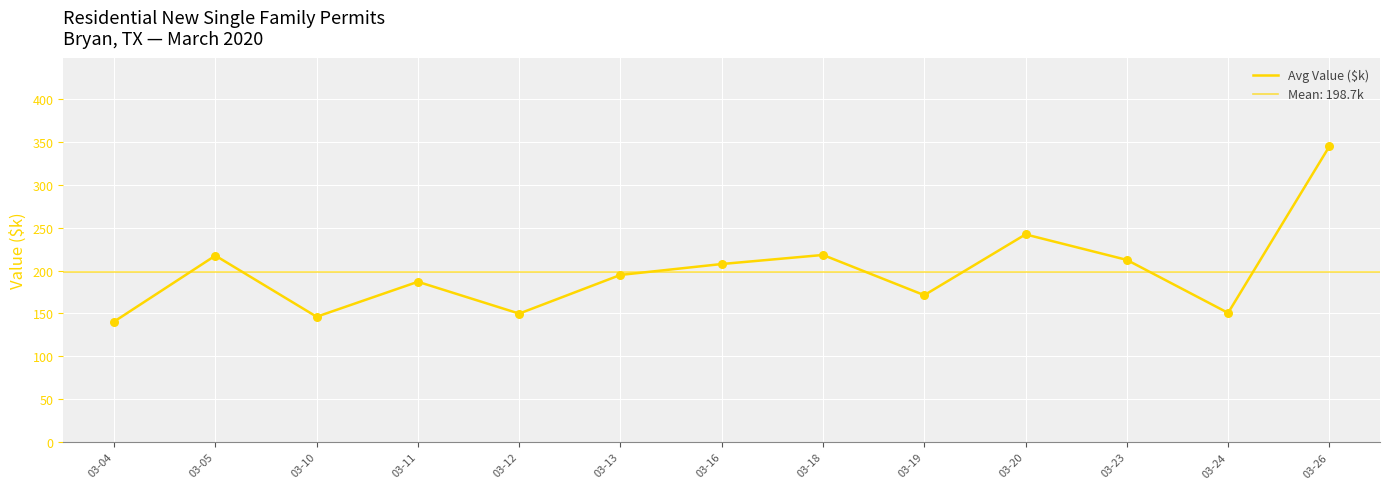

What is the ratio of the value at 03-11 to the value at 03-13?

1.0